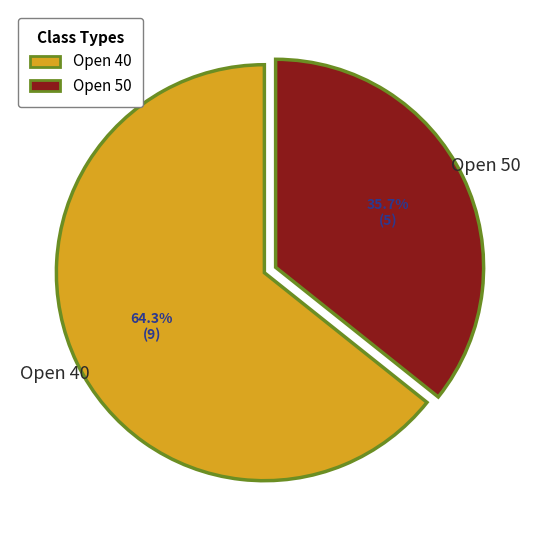

Do Open 50 and Open 40 together represent more than half of the pie?

Yes